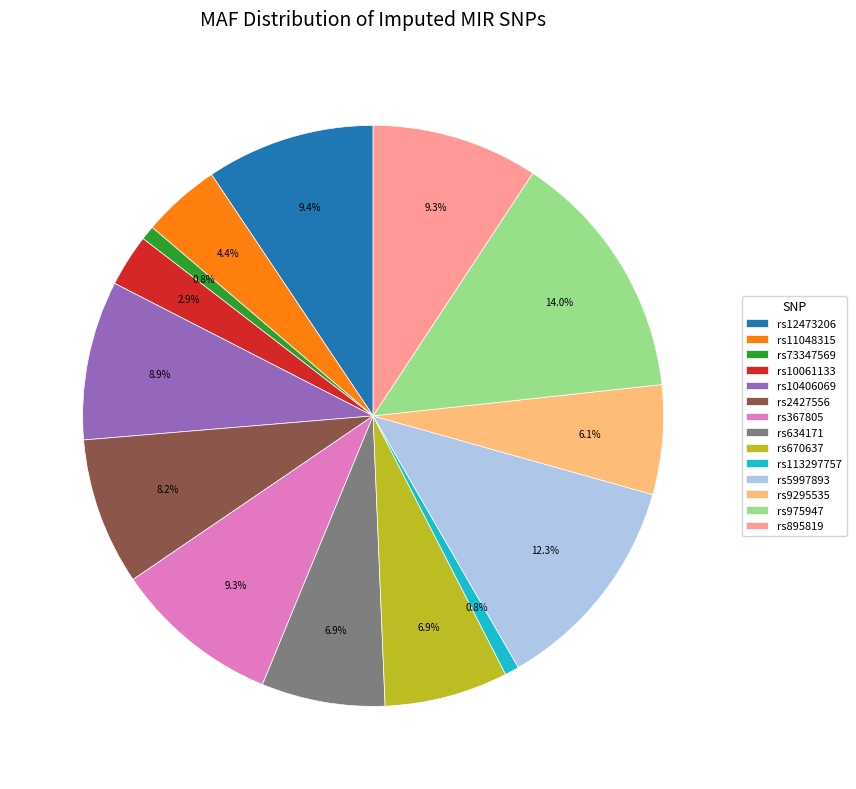

How many slices are in this pie chart?

14